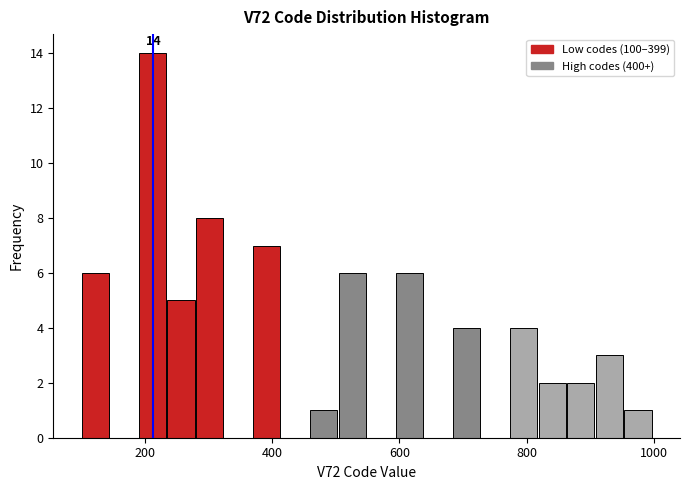

Read against the x-axis, roughly where is the centre of the tallest bar?

220